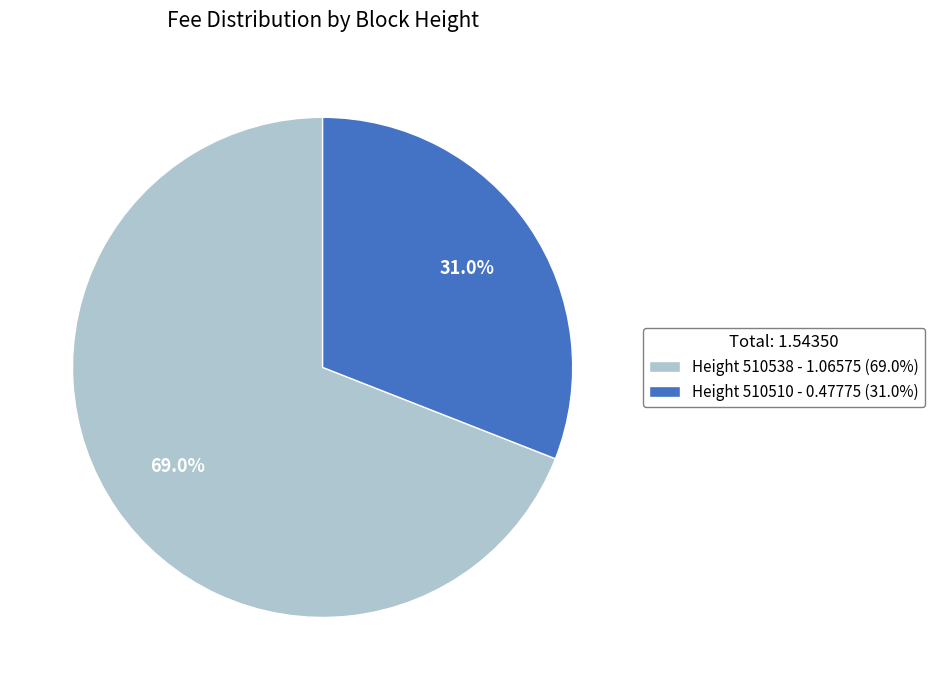

What portion of the pie excludes Height 510538 - 1.06575 (69.0%)?

31.0%